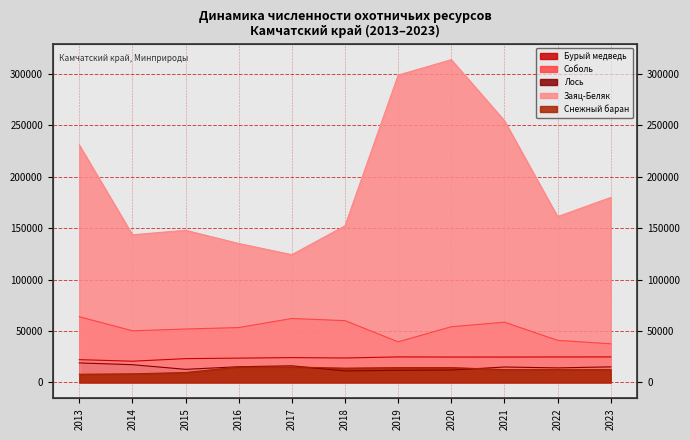

What is the difference between the maximum and minimum values in the Заяц-Беляк series?

189753